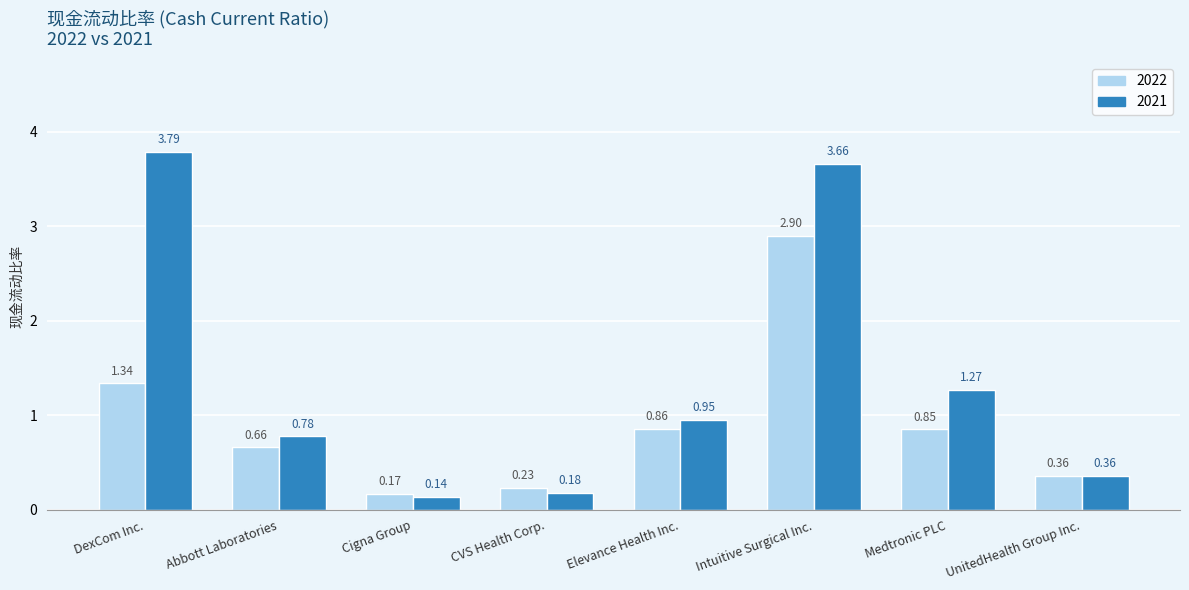

At which label is 2022 closest to 1?

Elevance Health Inc.